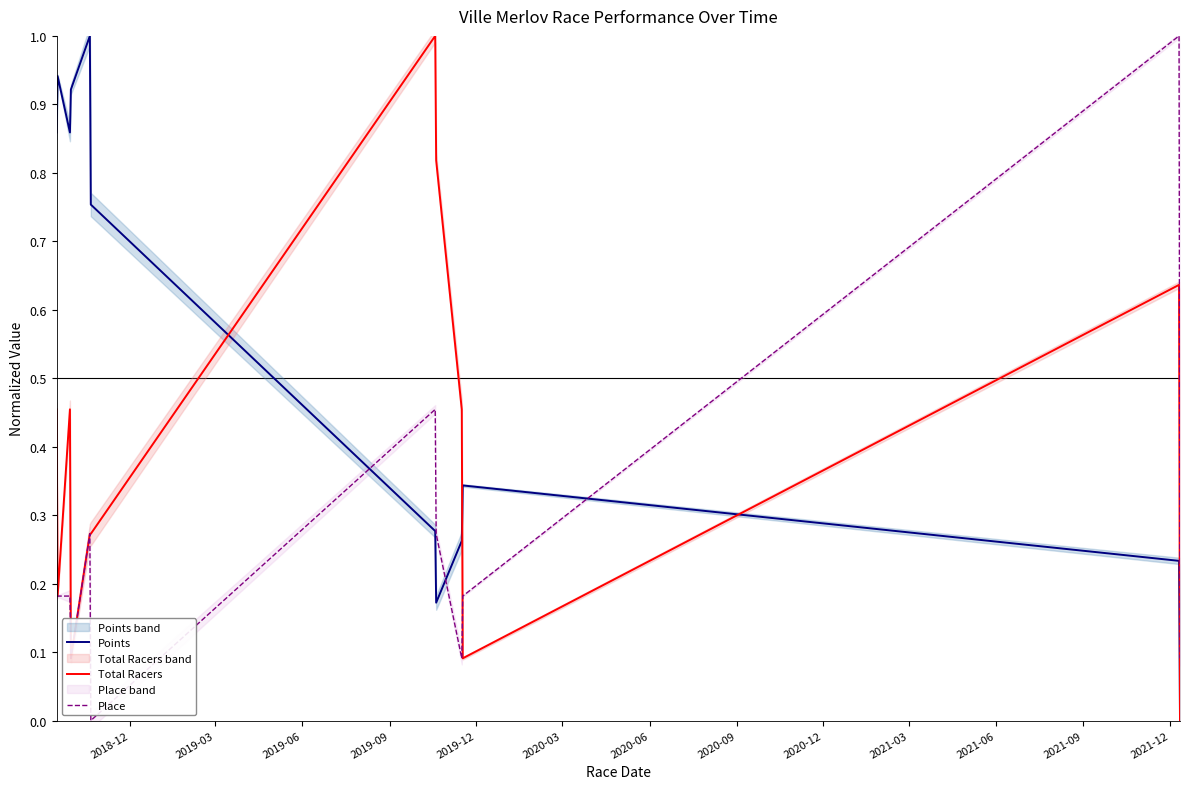

What are all the series names shown in the legend?

Points, Total Racers, Place